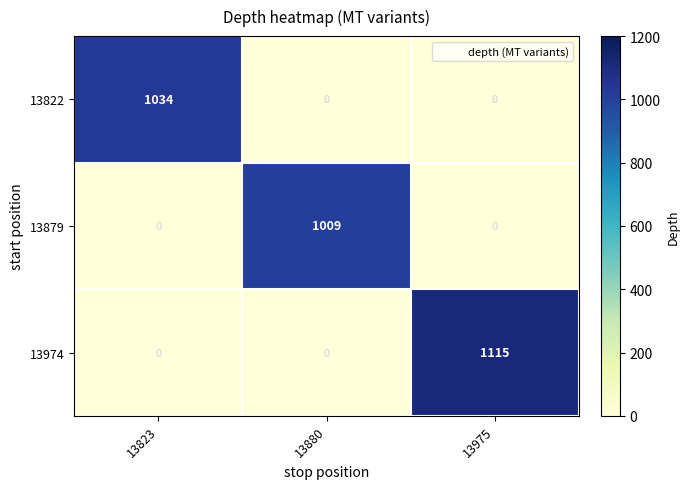

What is the average value of the 13822 series?

345